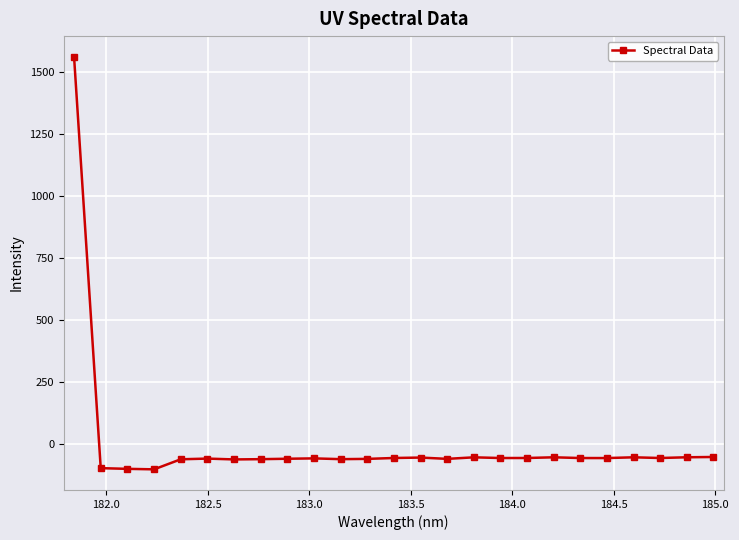

True or false: the data has more than 1 interior local peaks.

True